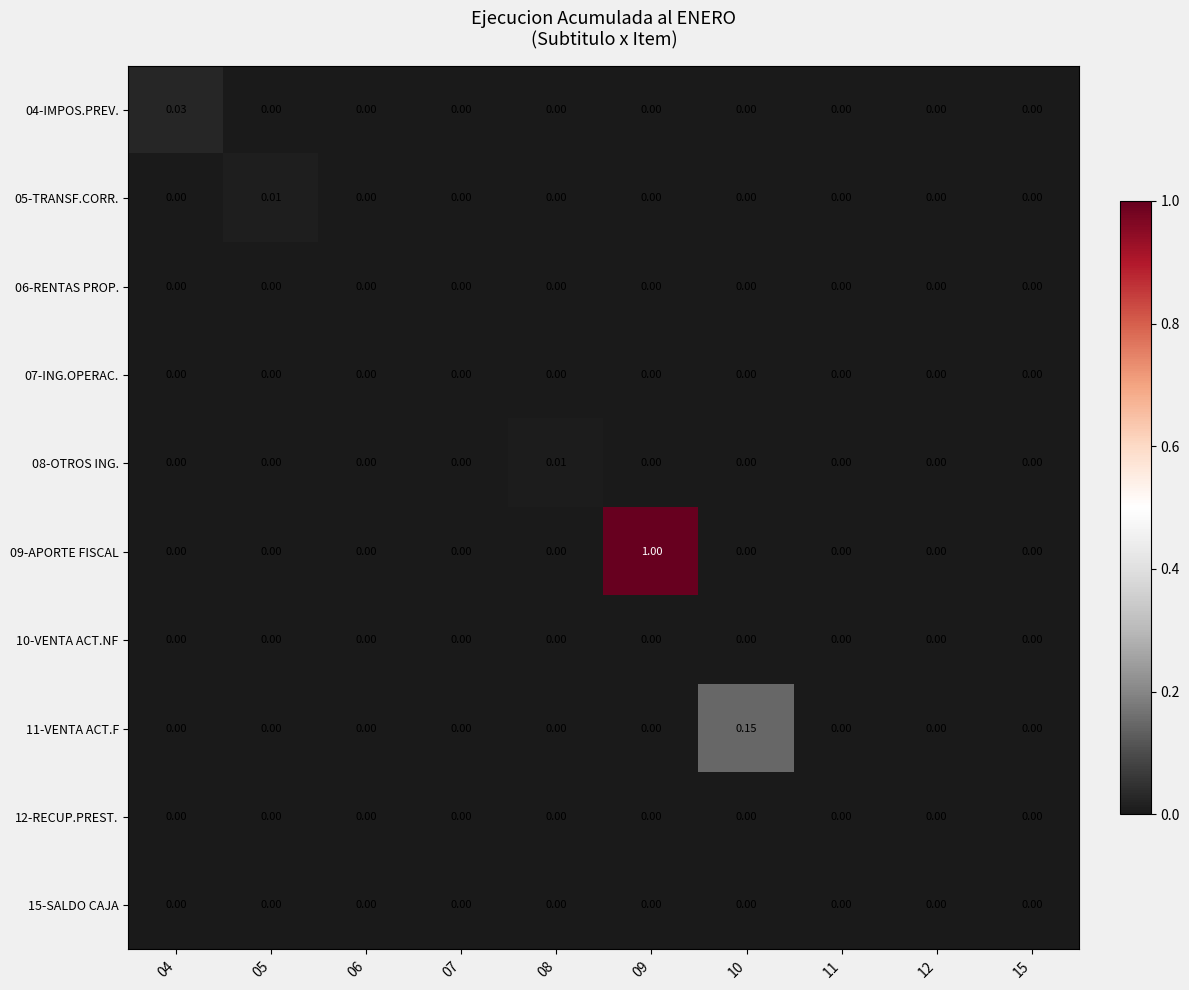

Which has a higher value, 10 or 09?

10